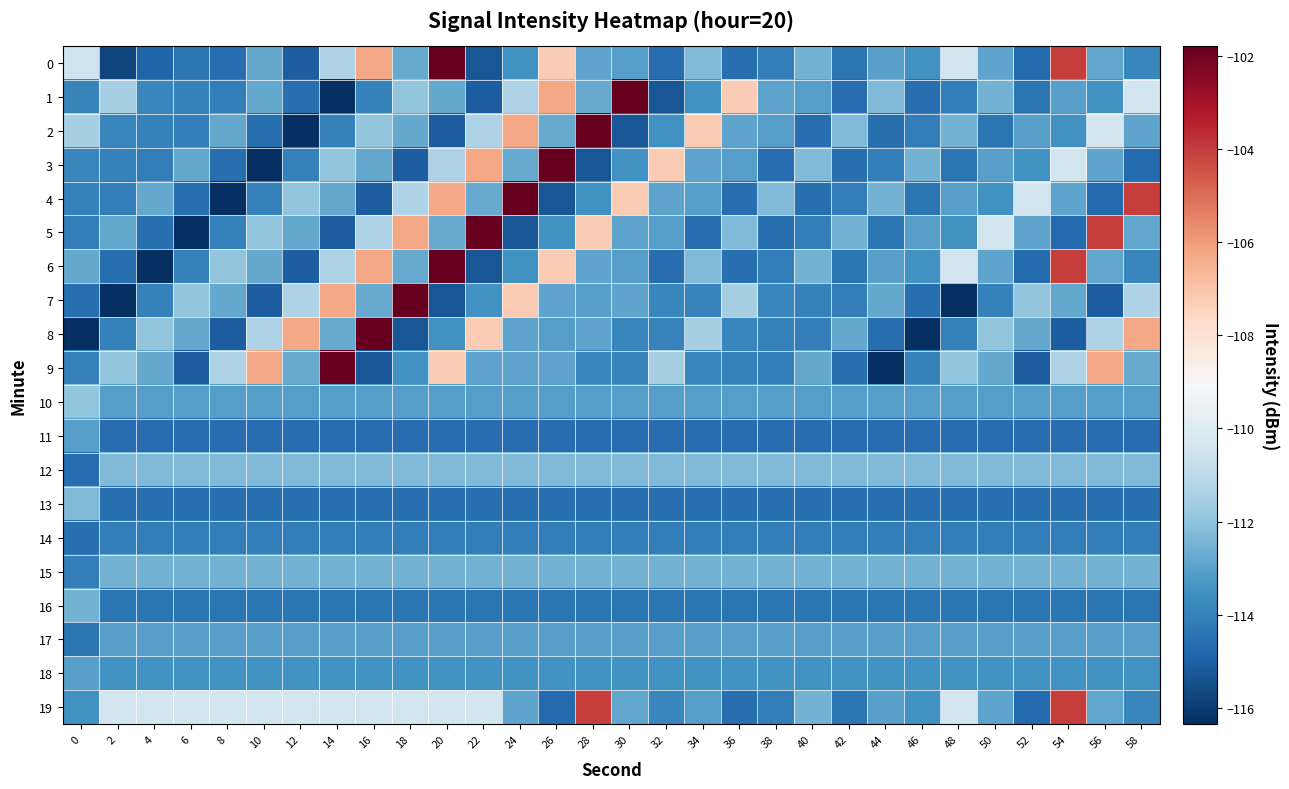

Which has a higher value, 34 or 26?

26